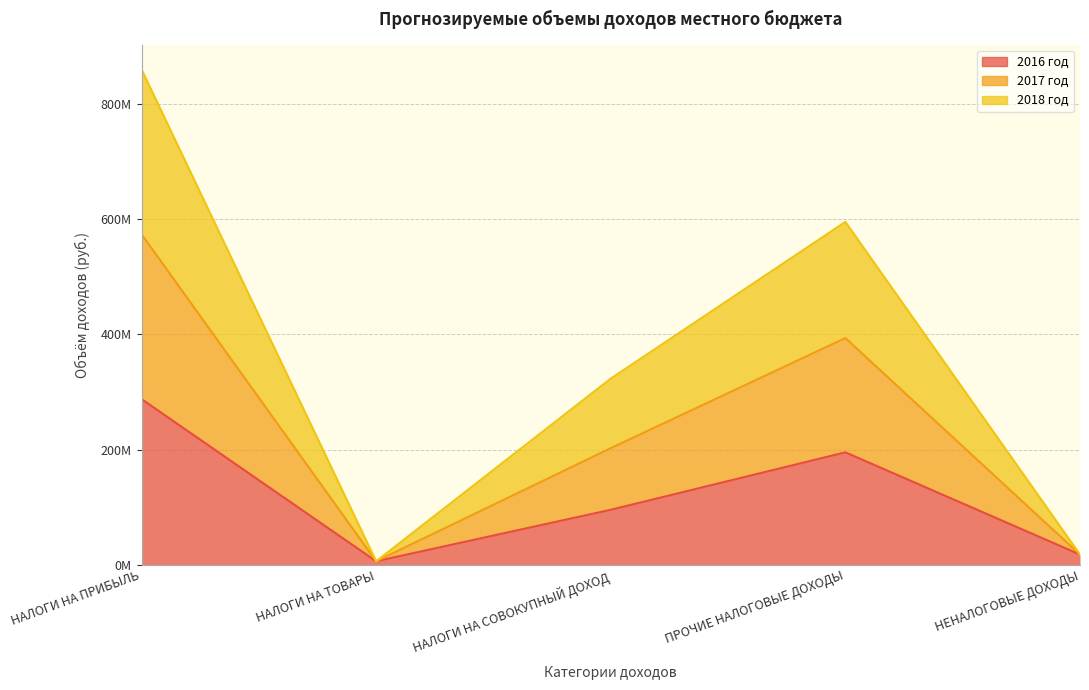

Which category has the lowest value in the 2017 год series?

НАЛОГИ НА ТОВАРЫ